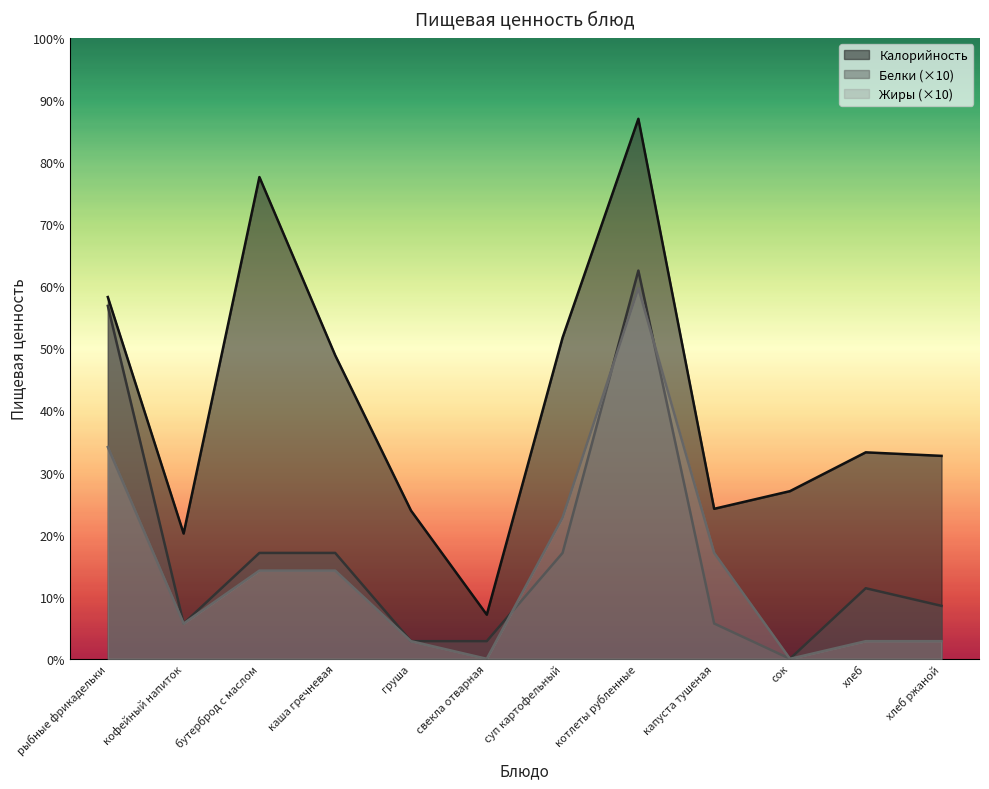

Reading left to right, transcribe all the data shown in this chart.

Калорийность: 205	71	273	172	84	25	182	306	85	95	117	115
Белки: 200	20	60	60	10	10	60	220	20	0	40	30
Жиры: 120	20	50	50	10	0	80	210	60	0	10	10